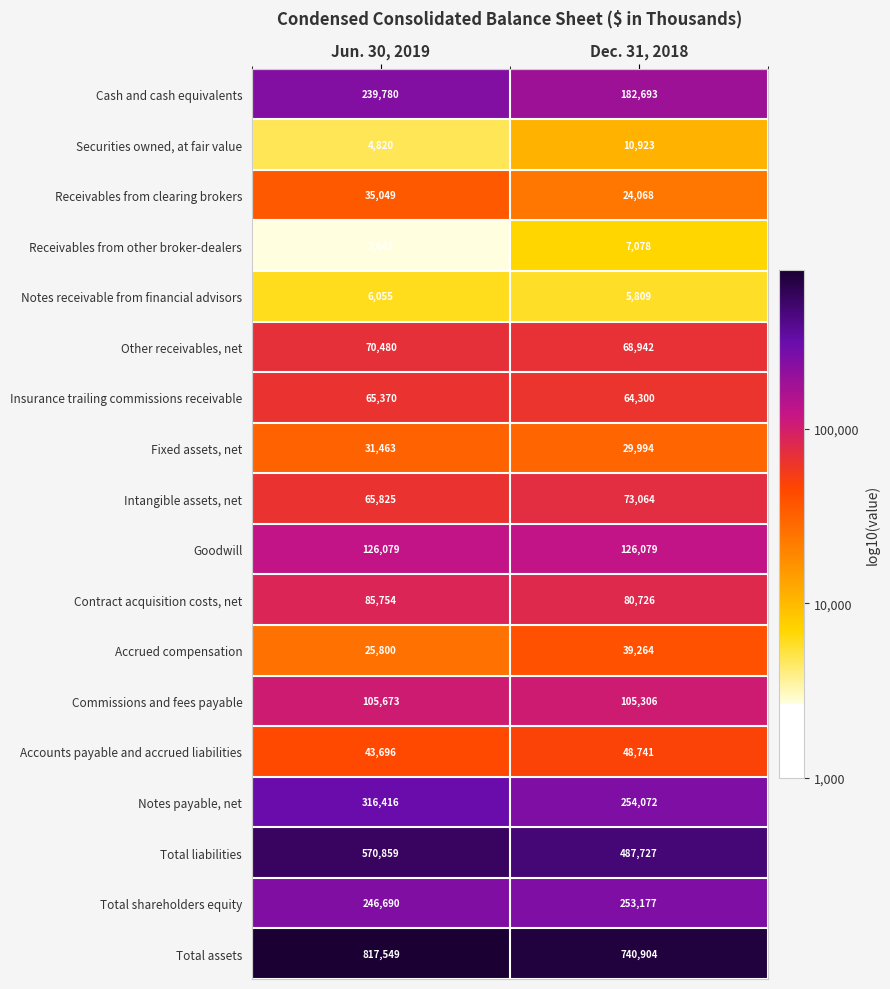

Read the Receivables from other broker-dealers value at Jun. 30, 2019.

2641